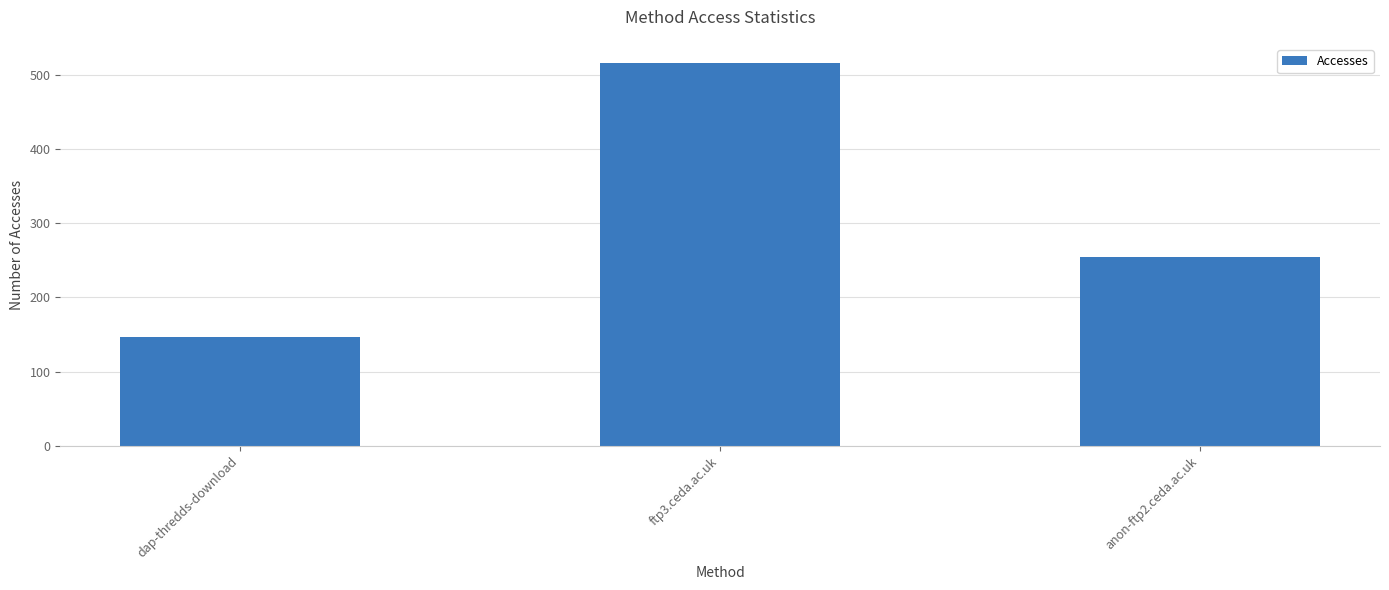

What is the average value?

306